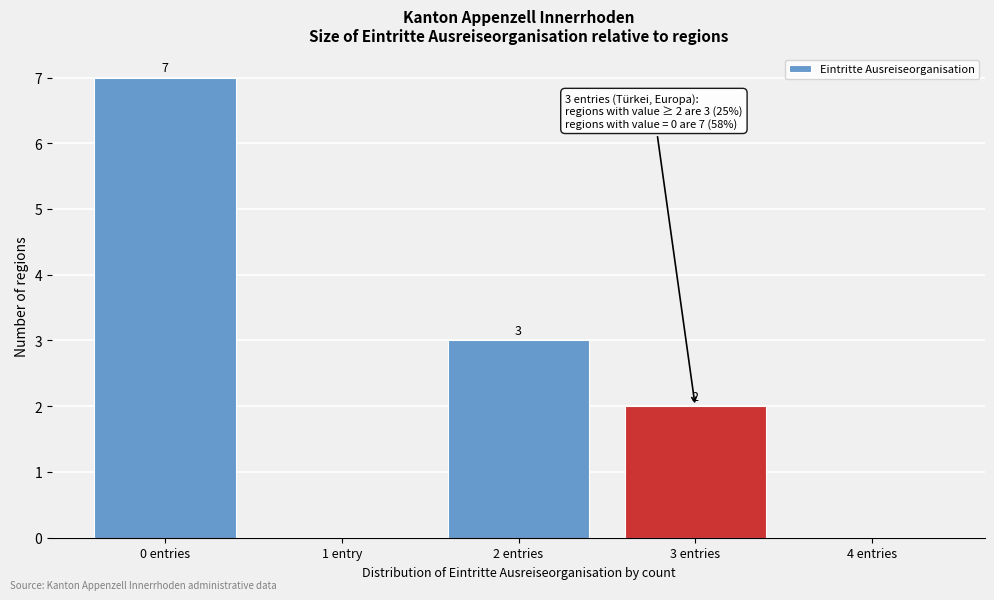

Reading left to right, extract all data points from this chart.

0 entries=7	1 entry=0	2 entries=3	3 entries=2	4 entries=0